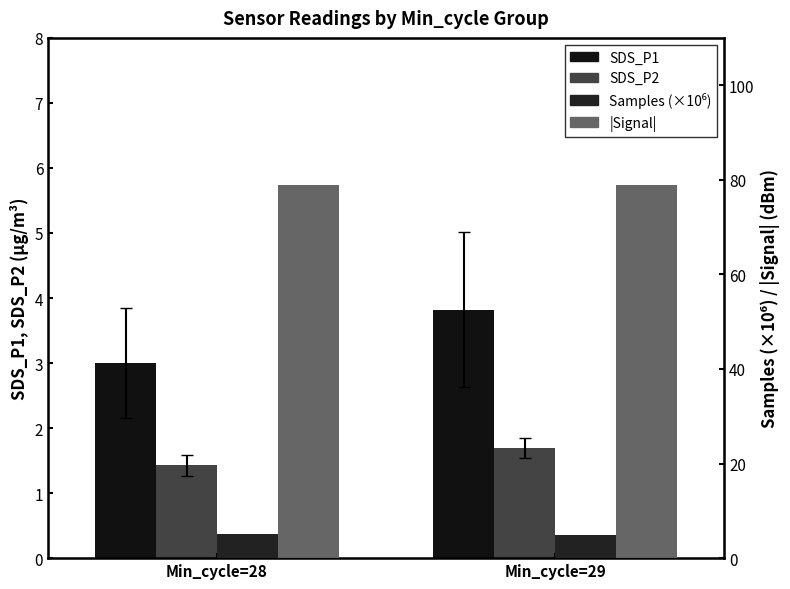

How many data points does each series have?

2